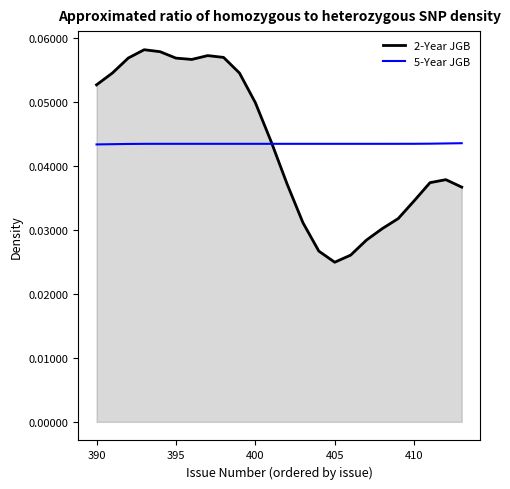

List the series in order of their peak value, highest first.

2-Year JGB, 5-Year JGB